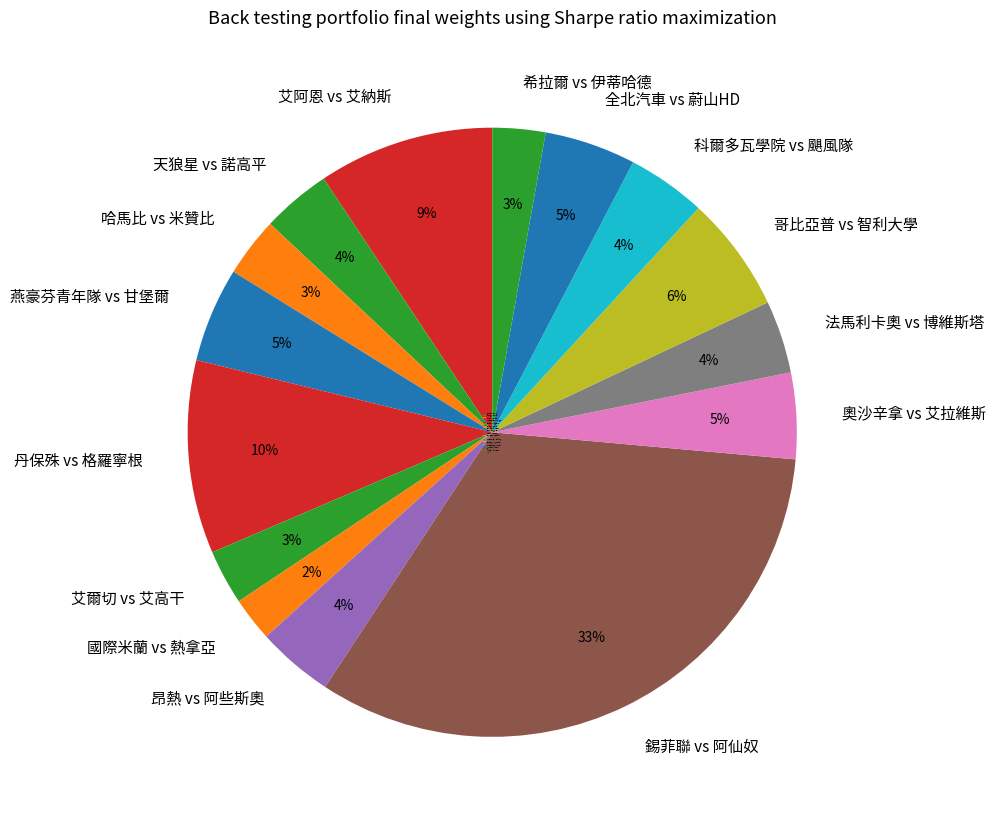

Which slice is the largest?

錫菲聯 vs 阿仙奴